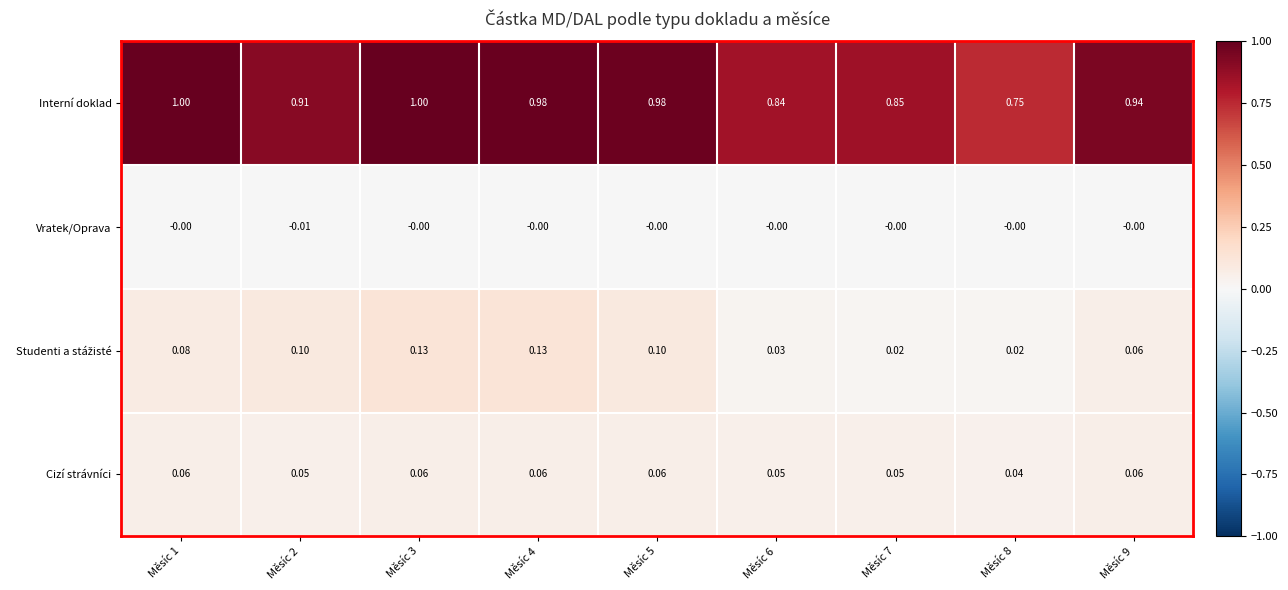

What is the total value across all series at Měsíc 1?

1.1